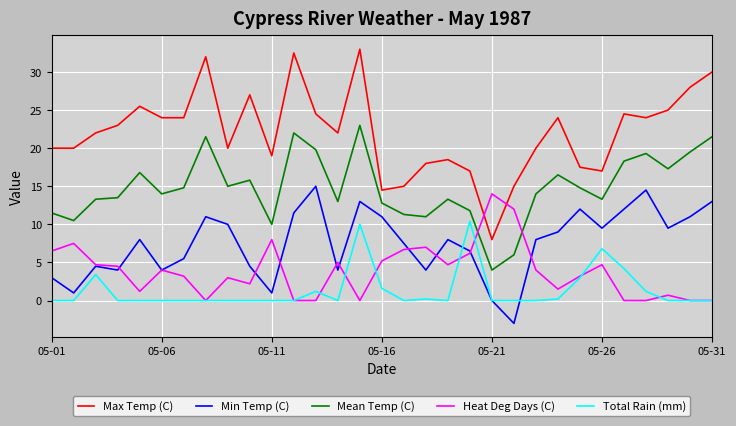

What is the smallest value displayed?

-3.0